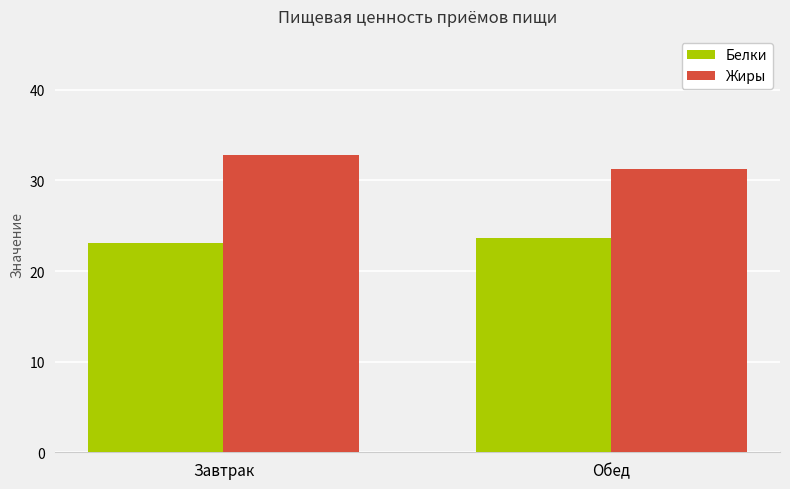

At how many categories does at least one series exceed 31?

2